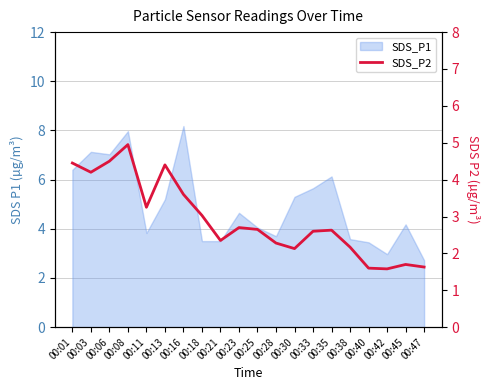

How many points are higher than both their immediate neighbors (excluding endpoints)?

5